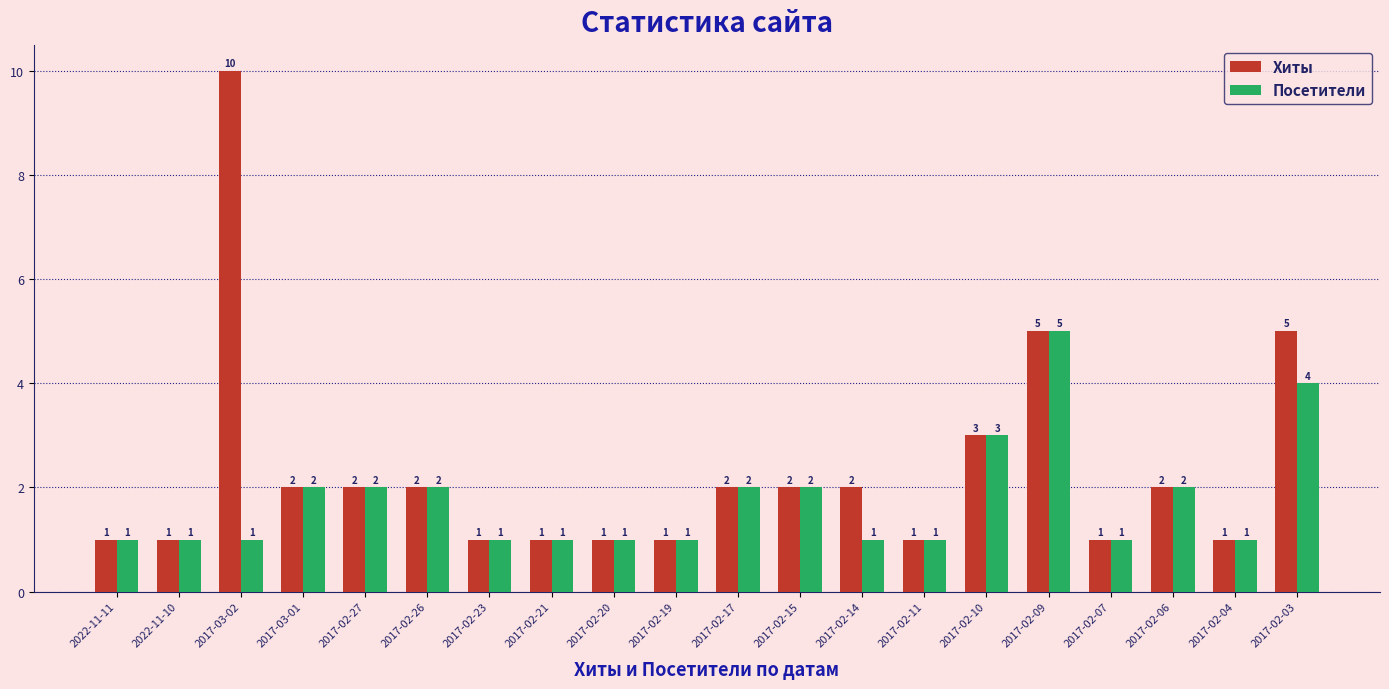

At which label does Хиты first exceed 2?

2017-03-02